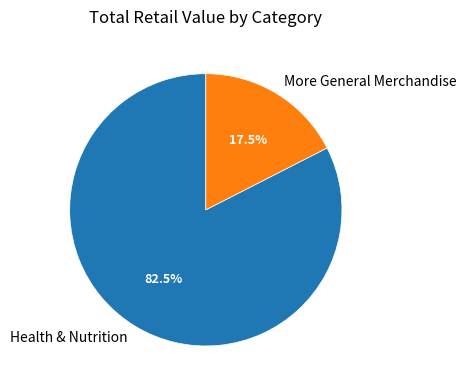

Rank the categories by value from highest to lowest.

Health & Nutrition, More General Merchandise